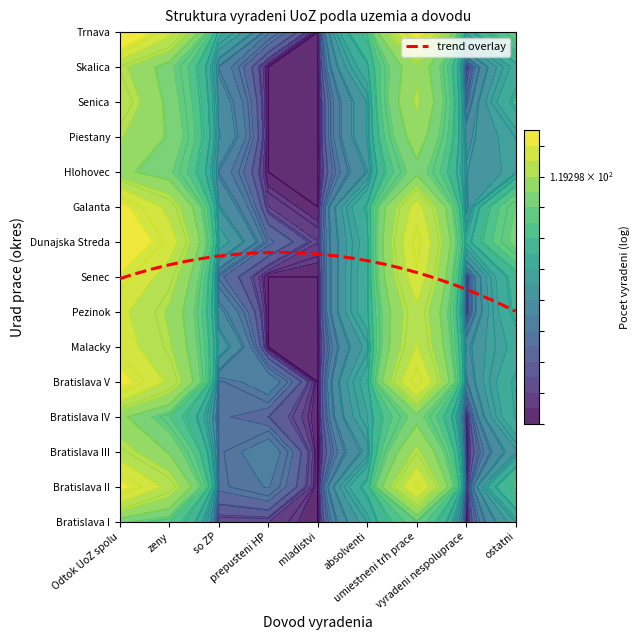

What is the total value across all series at 7?

71